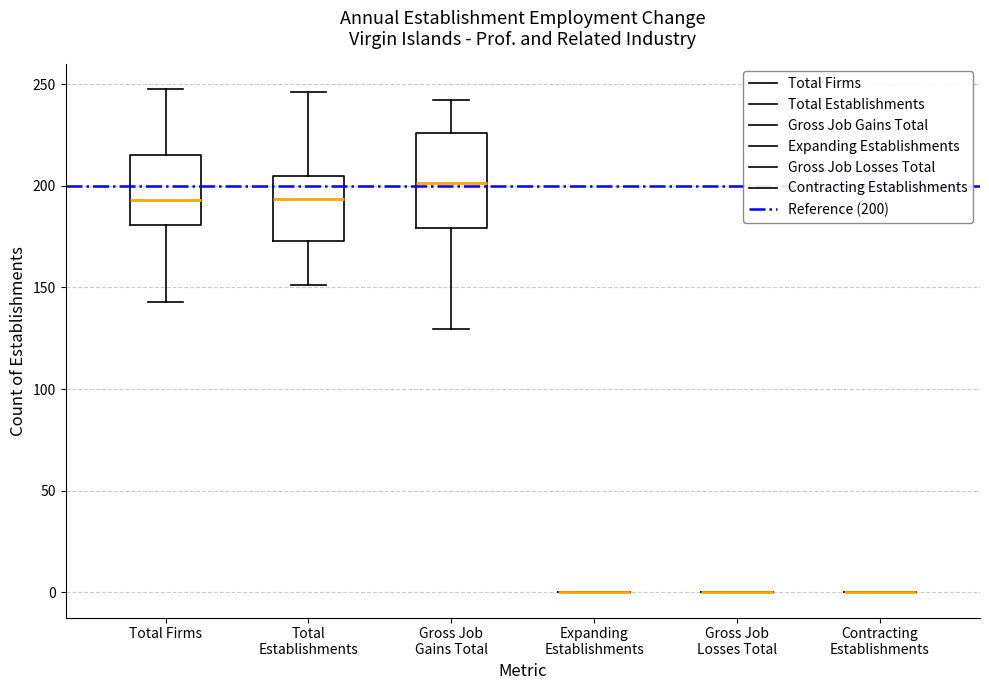

Where does the lower whisker of the box for Total Firms end on the y-axis? The values are not printed on the chart, so give them approximately, as read against the axis.

145